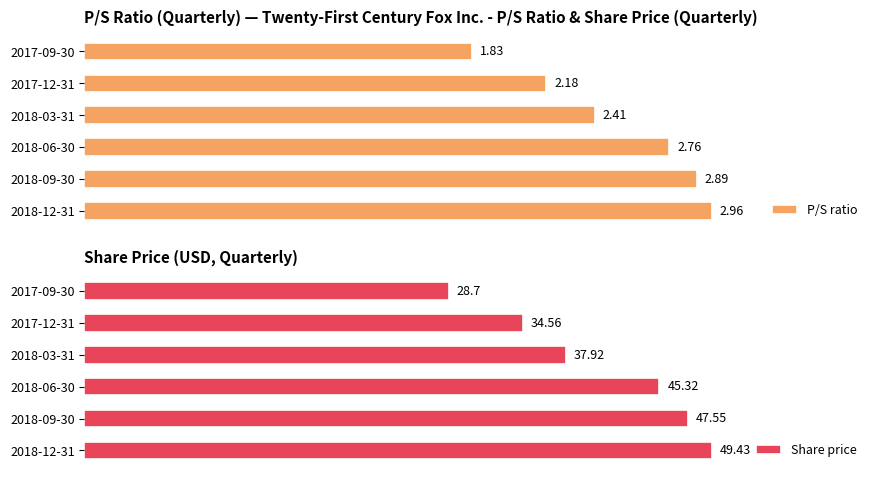

Where is Share price nearest to the value 39?

2018-03-31